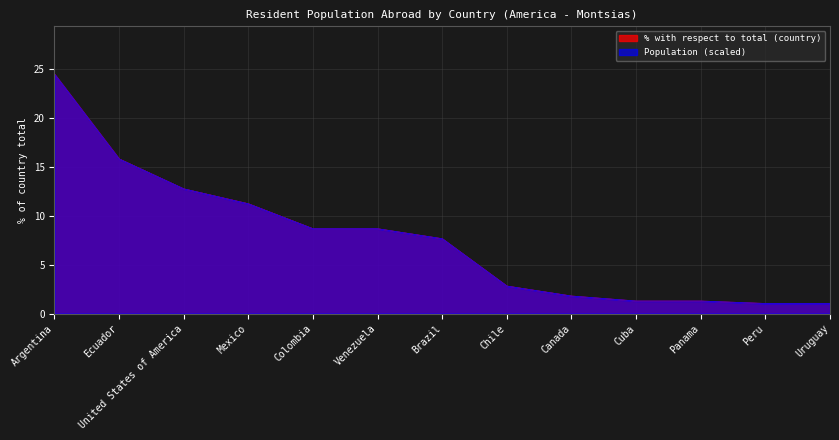

Does the chart display data point markers on the line(s)?

No